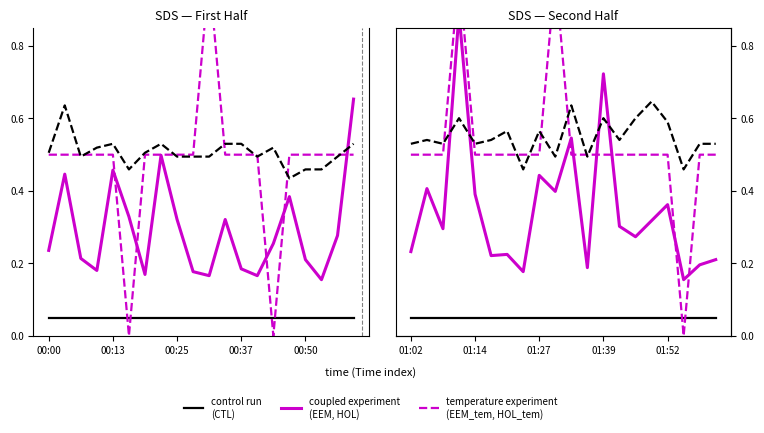

Is the value of control run
(CTL) at 9 greater than the value of temperature experiment
(EEM_tem, HOL_tem) at 00:50?

No